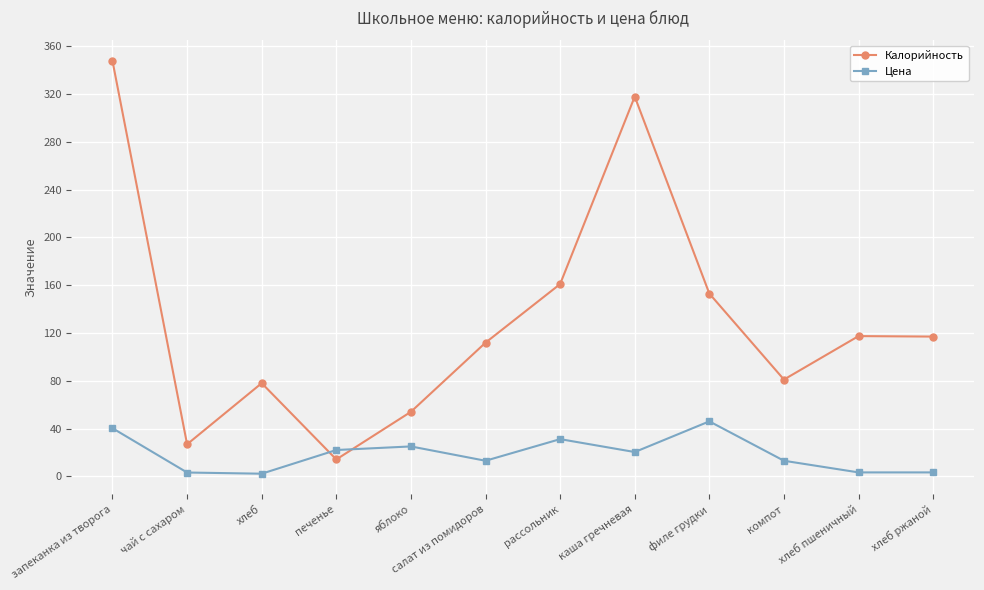

What is the minimum value shown in the chart?

2.2